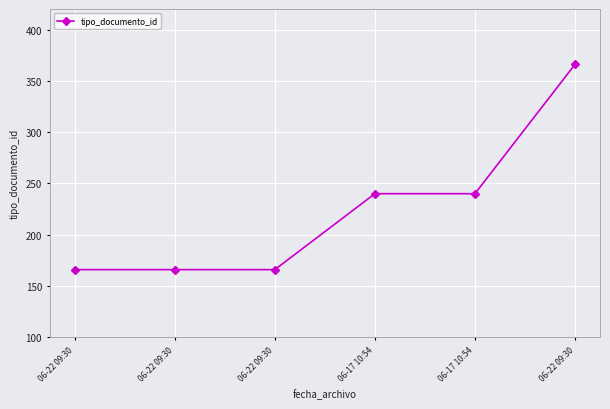

What is the label of the 4th point from the right?

06-22 09:30